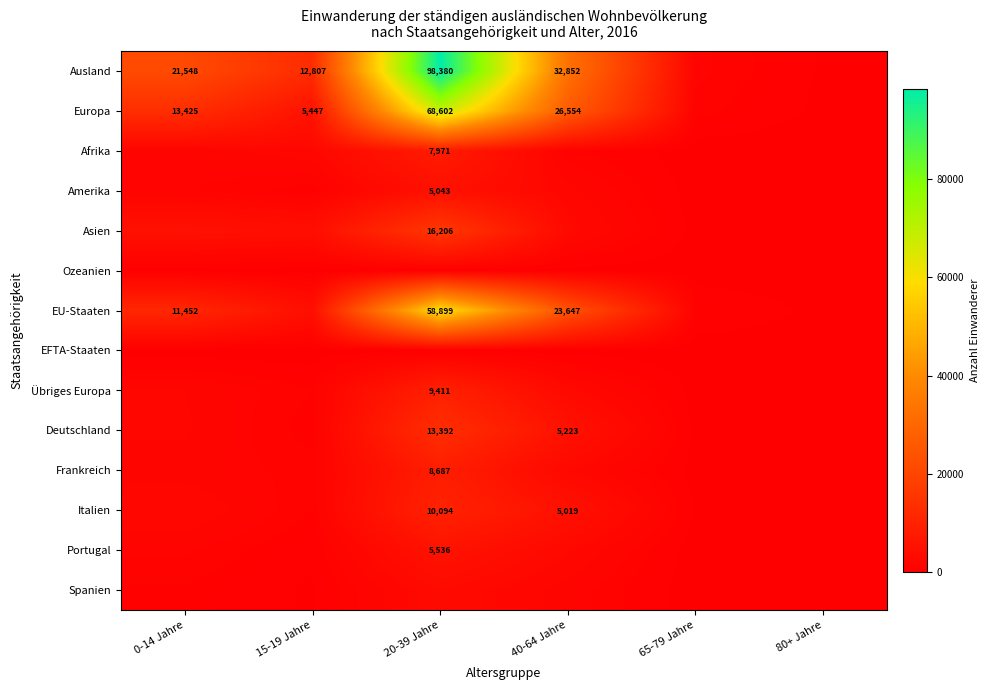

True or false: Amerika has a value of 5043 at 20-39 Jahre.

True